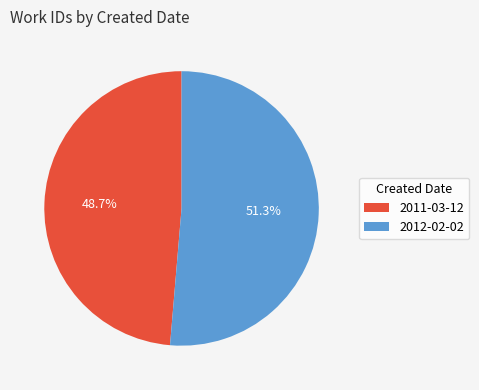

Combined, do 2011-03-12 and 2012-02-02 account for over 50%?

Yes